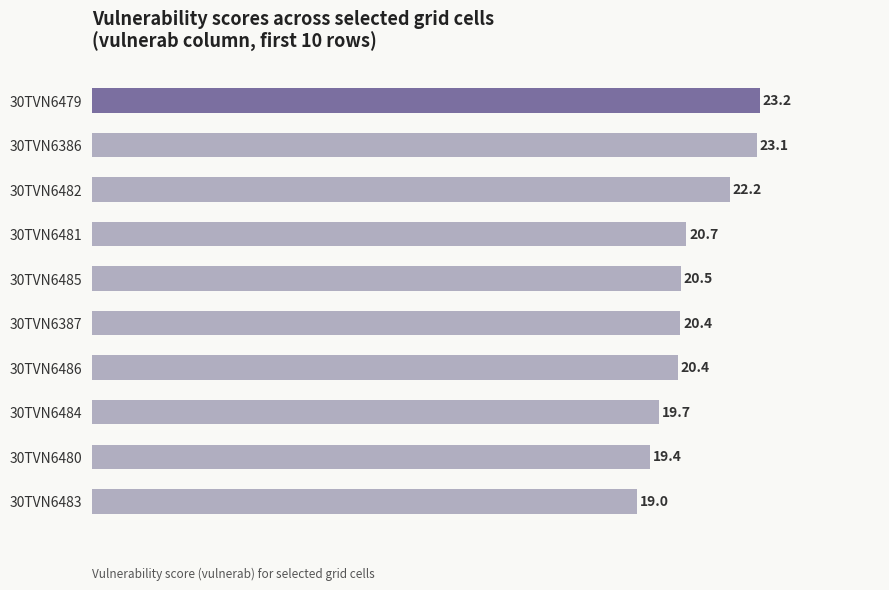

How many bars are there in total?

10